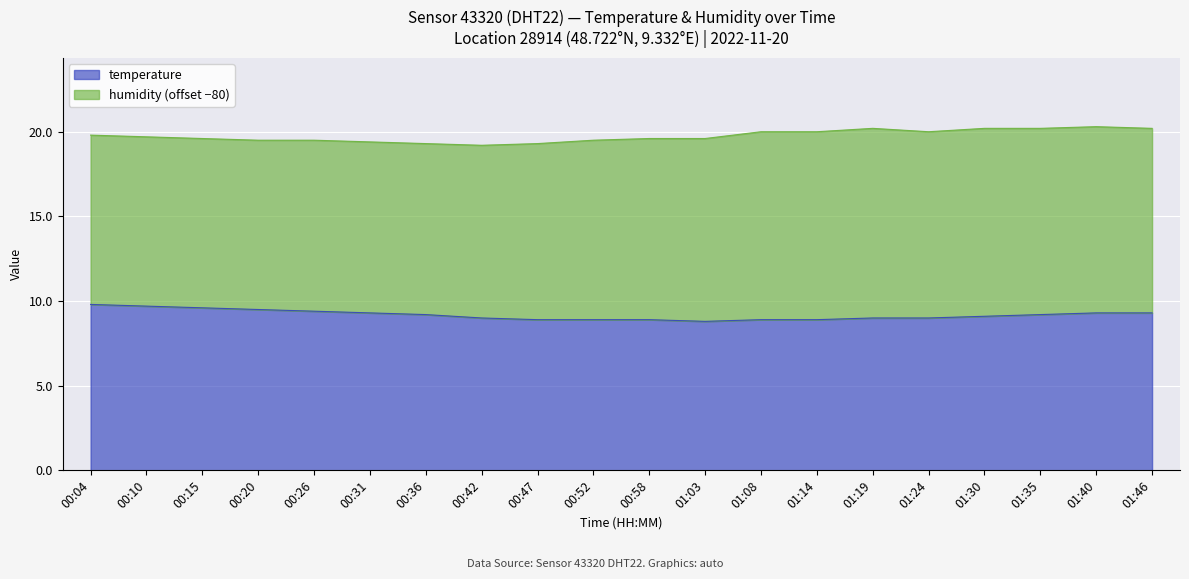

What is the value of the 15th point from the left?

9.0